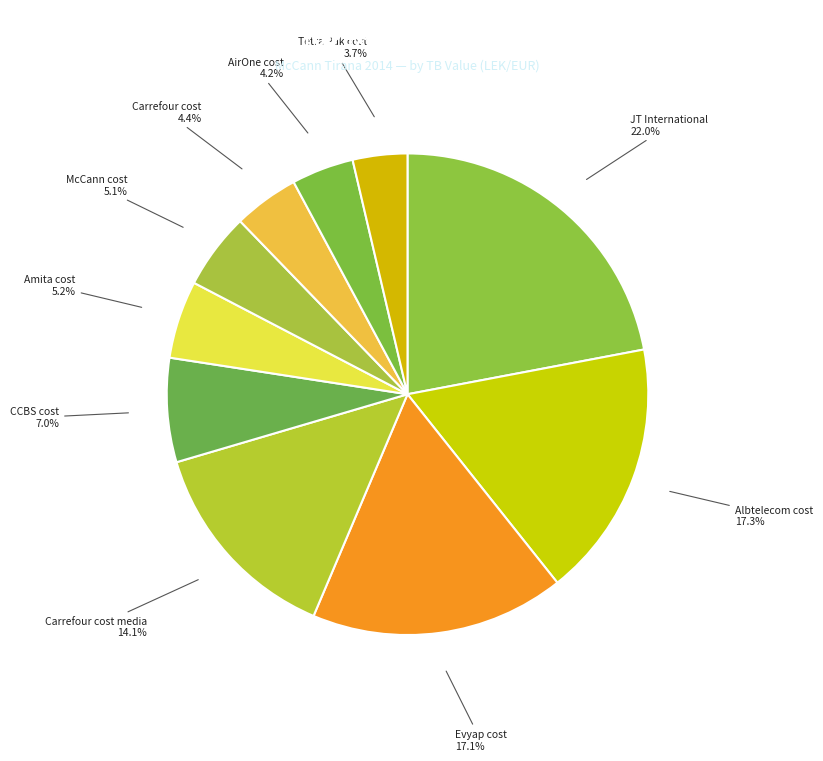

How many segments does this pie chart have?

10